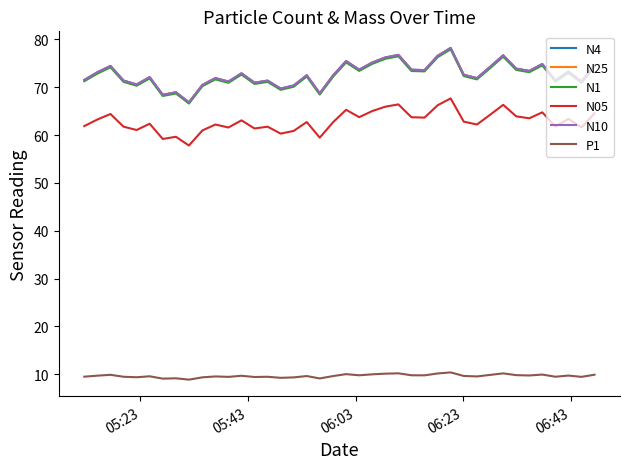

What is the greatest value displayed?

78.2